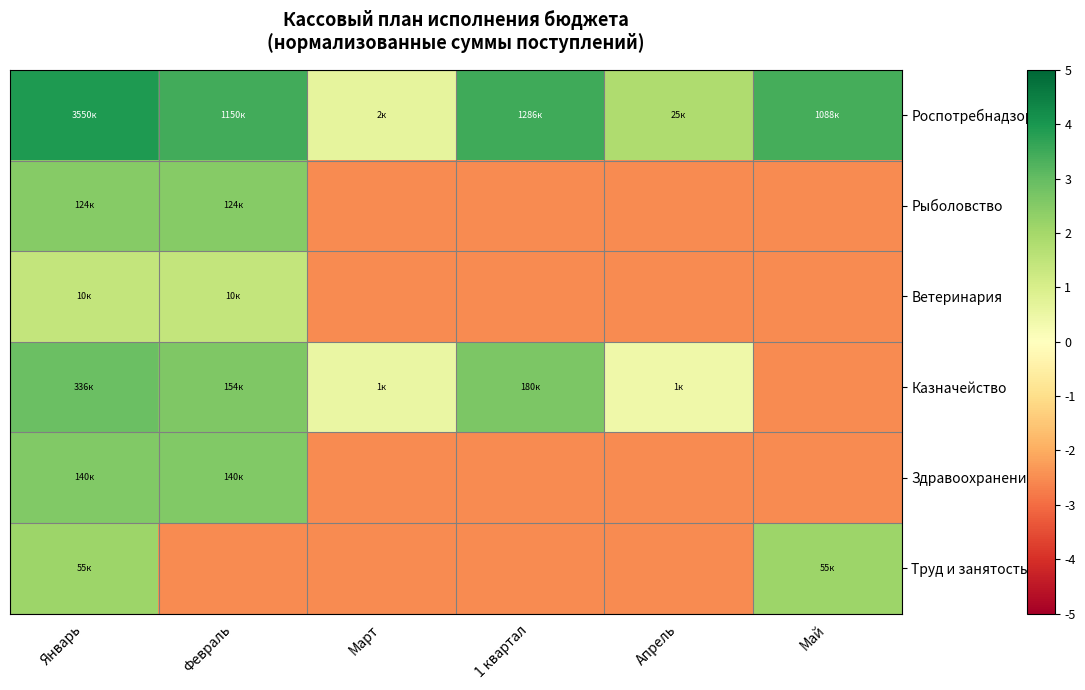

At which category does the chart reach its minimum across all series?

Март